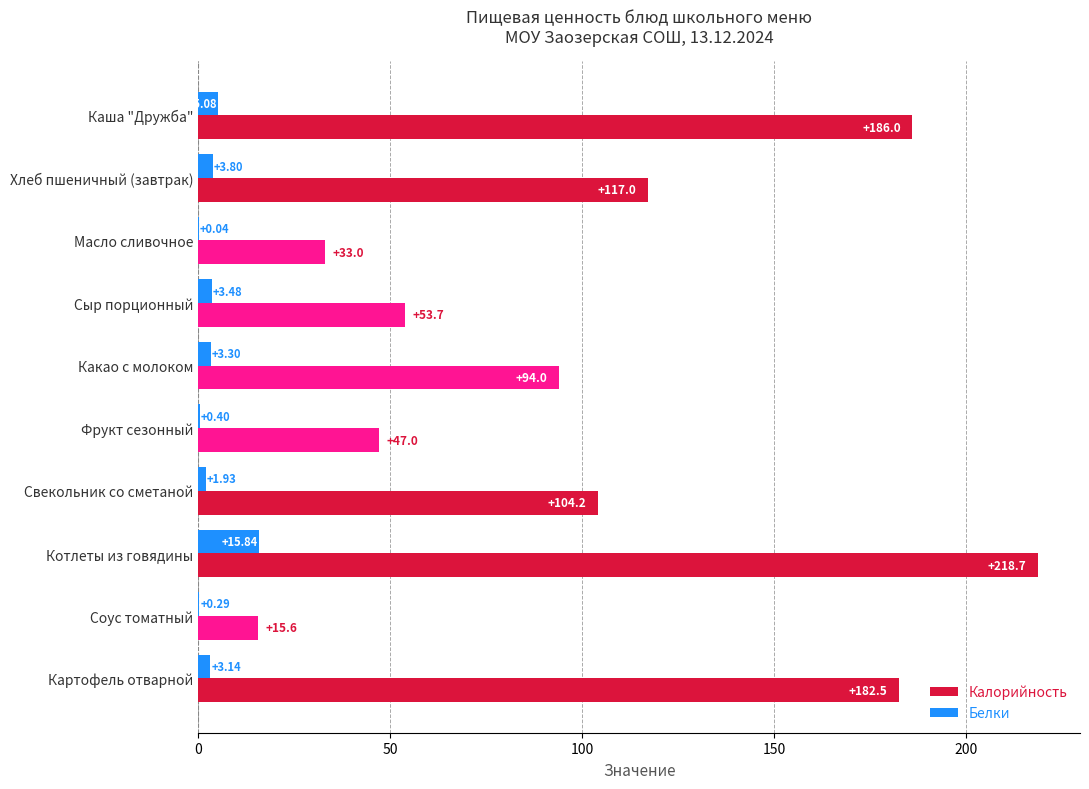

At which category is the sum across all series the highest?

Котлеты из говядины